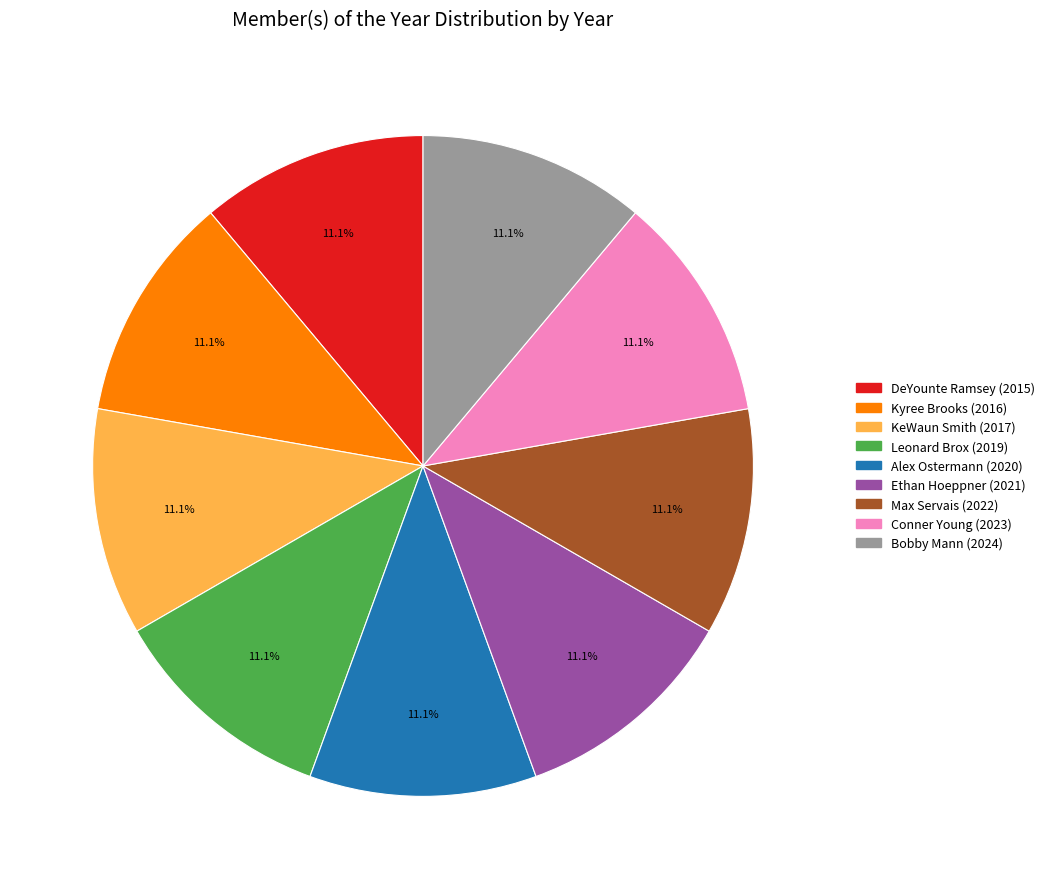

Is there any slice that represents more than half of the pie?

No